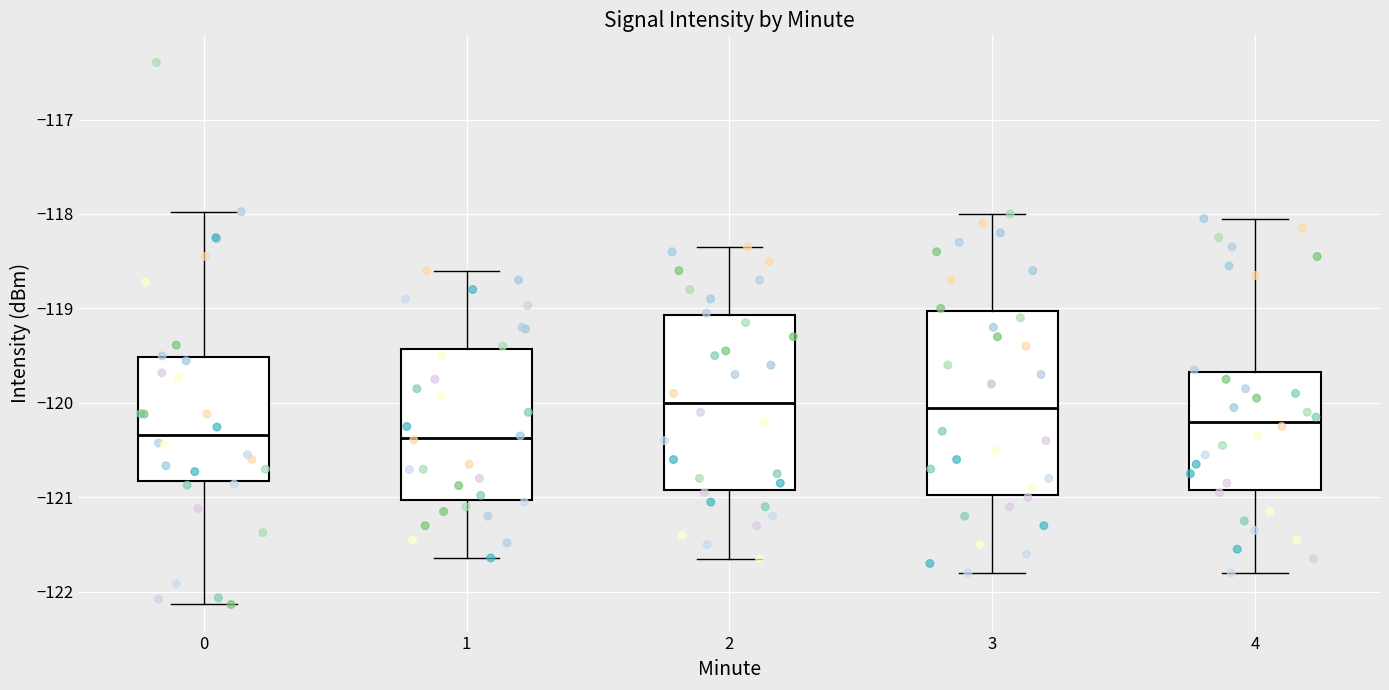

Where is the upper edge of the box at x = 4 on the y-axis? The values are not printed on the chart, so give them approximately, as read against the axis.

-119.7